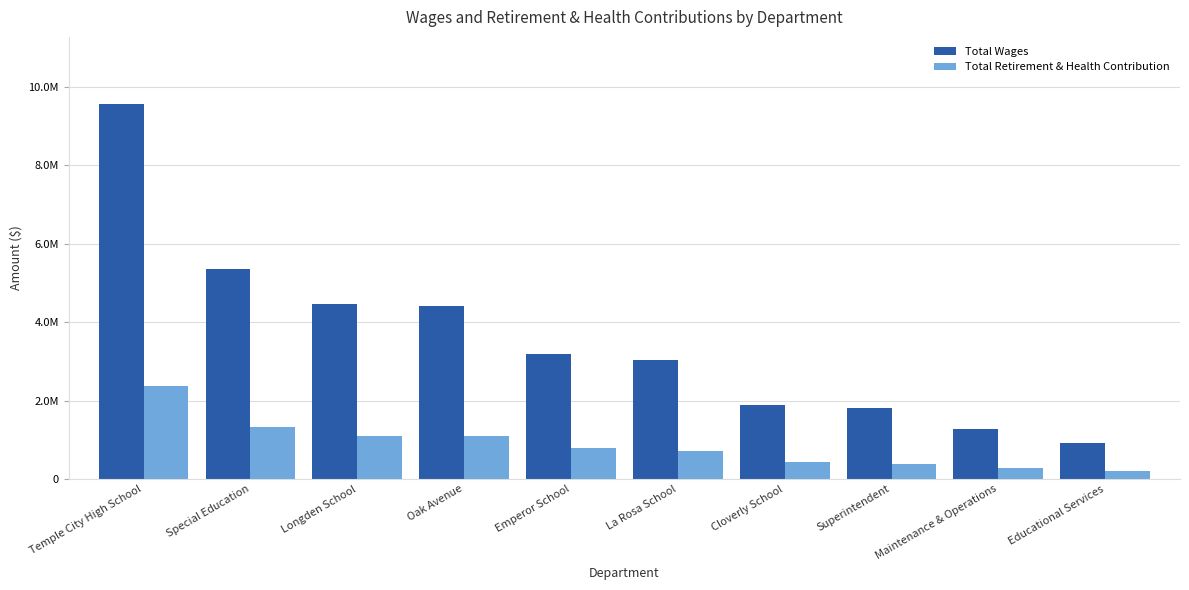

List the series in order of their overall mean, lowest first.

Total Retirement & Health Contribution, Total Wages